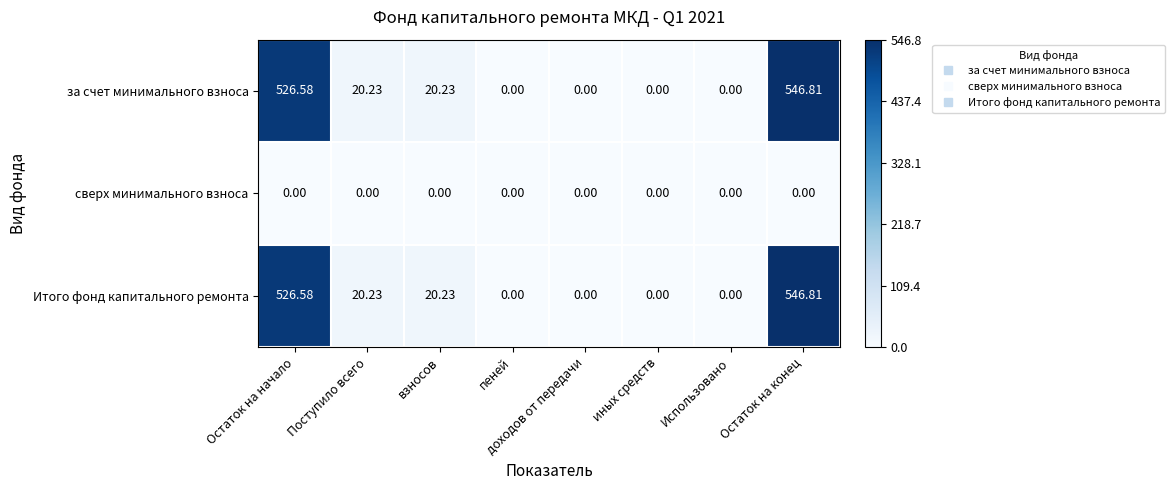

Which label corresponds to the largest value in the chart?

Остаток на конец